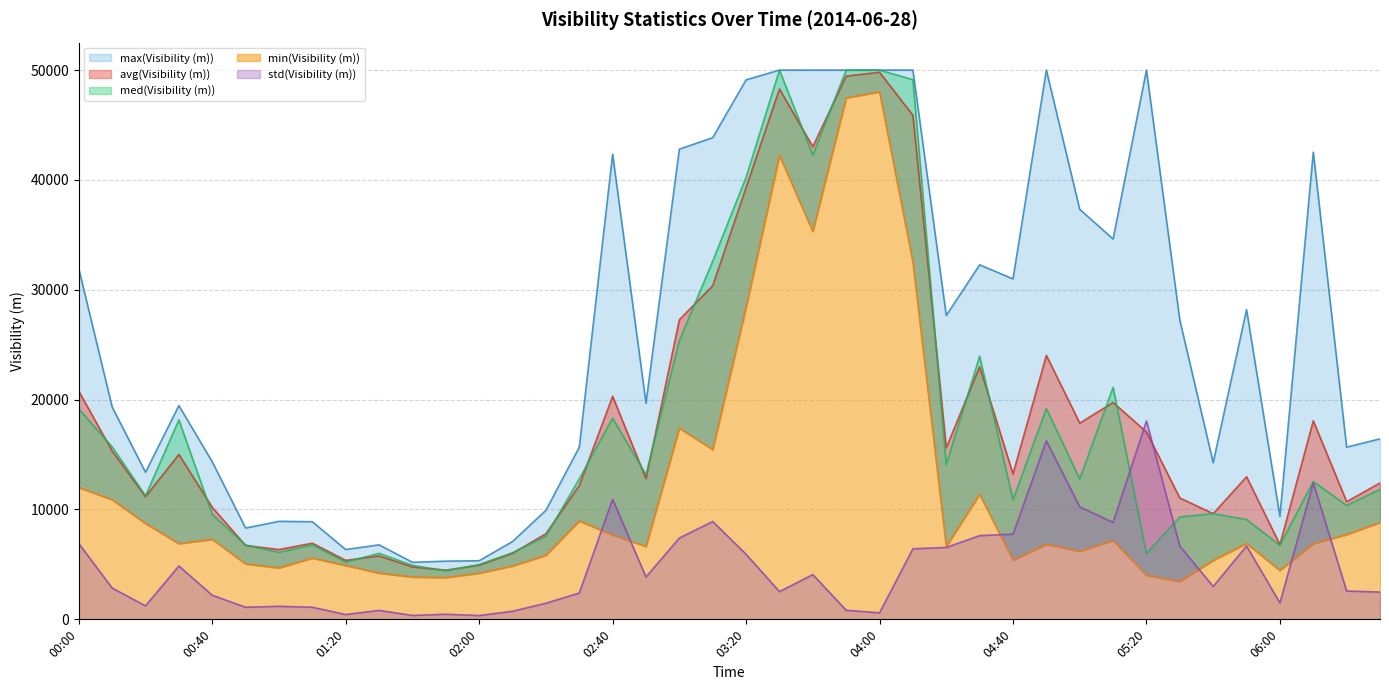

Reading left to right, transcribe all the data shown in this chart.

avg(Visibility (m)): 20777	15321	11164	15008	10198	6723	6353	6934	5370	5772	4766	4480	4933	6010	7794	12170	20307	12805	27272	30368	39306	48281	43023	49448	49802	45883	15616	22996	13241	24028	17864	19739	17061	11048	9622	12981	6804	18074	10713	12415
min(Visibility (m)): 12005	10894	8729	6893	7284	5049	4687	5580	4910	4210	3857	3804	4202	4858	5833	8958	7683	6641	17403	15461	28408	42241	35310	47470	48022	32530	6630	11389	5393	6839	6193	7178	4019	3447	5369	6904	4455	6895	7721	8818
max(Visibility (m)): 31931	19334	13387	19456	14343	8312	8923	8885	6354	6782	5193	5299	5334	7086	9923	15666	42345	19685	42803	43847	49110	50000	50000	50000	50000	50000	27658	32272	30992	50000	37323	34620	50000	27239	14263	28193	9380	42530	15675	16430
med(Visibility (m)): 19158	15699	11248	18154	9564	6766	6092	6782	5206	6012	4916	4420	4990	6067	7565	12788	18306	13174	25365	32606	40244	50000	42269	50000	50000	49128	14078	23945	10884	19186	12776	21122	5984	9323	9620	9086	6747	12540	10372	11830
std(Visibility (m)): 6904	2847	1228	4858	2194	1100	1190	1102	439	815	358	464	344	736	1467	2395	10926	3855	7403	8907	5924	2524	4073	829	593	6424	6544	7622	7756	16250	10240	8821	18059	6670	2991	6679	1498	12420	2580	2483